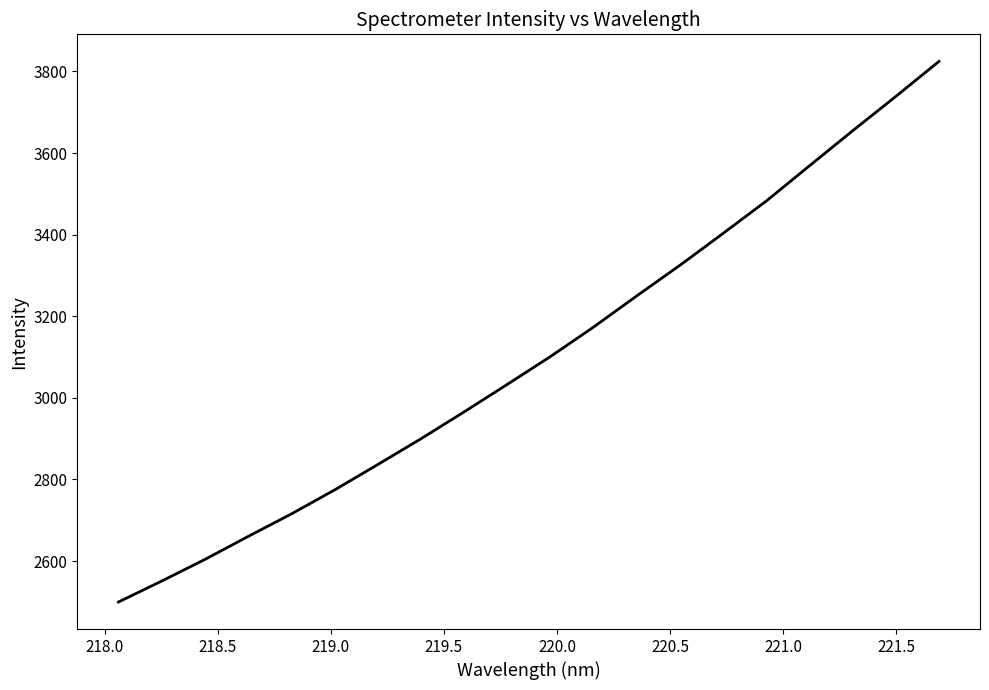

What is the difference between the maximum and minimum values?

1325.1